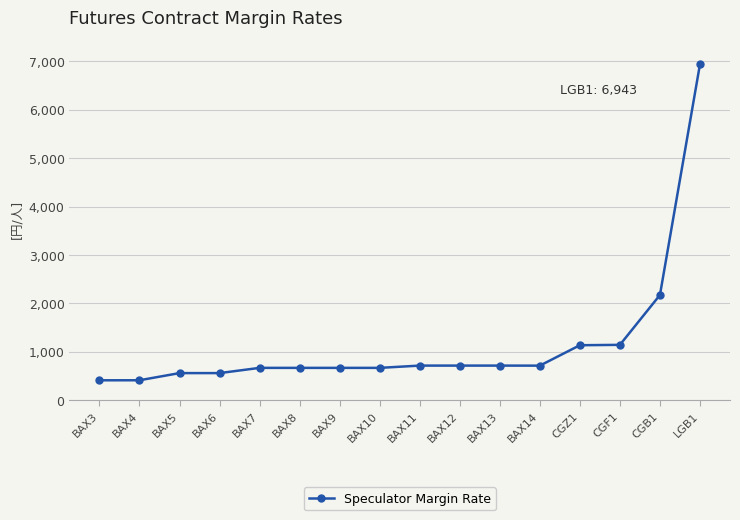

What is the approximate value at BAX12, to the nearest 50?

700